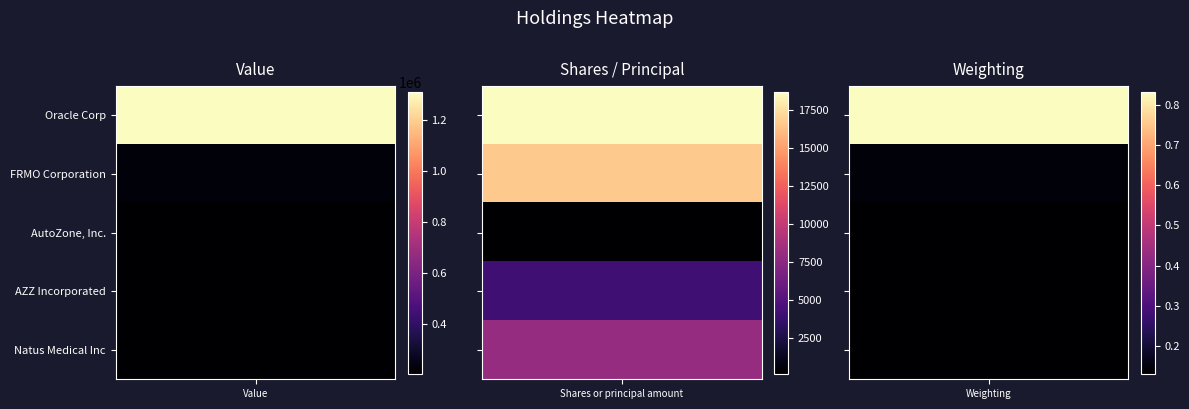

Is the value of FRMO Corporation at 0 greater than the value of Natus Medical Inc at 2?

Yes